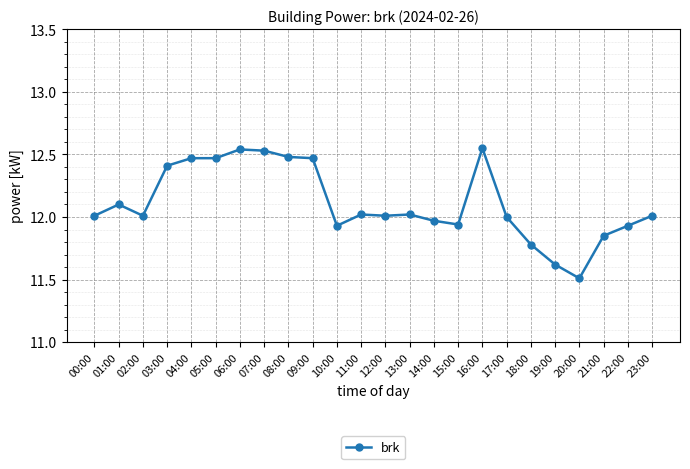

True or false: the data shows 7.6 at 10:00.

False